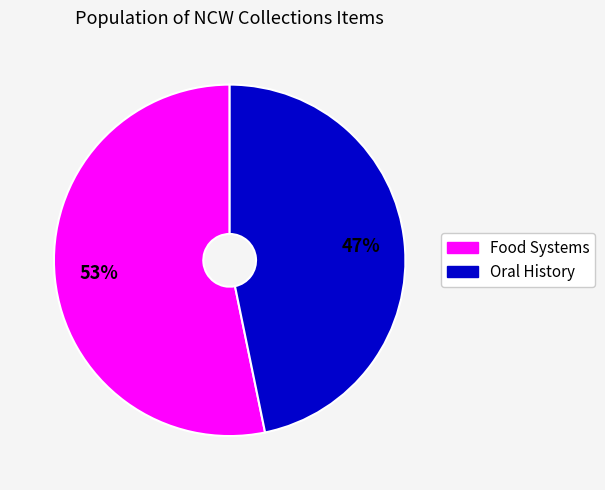

Is there any slice that represents more than half of the pie?

Yes